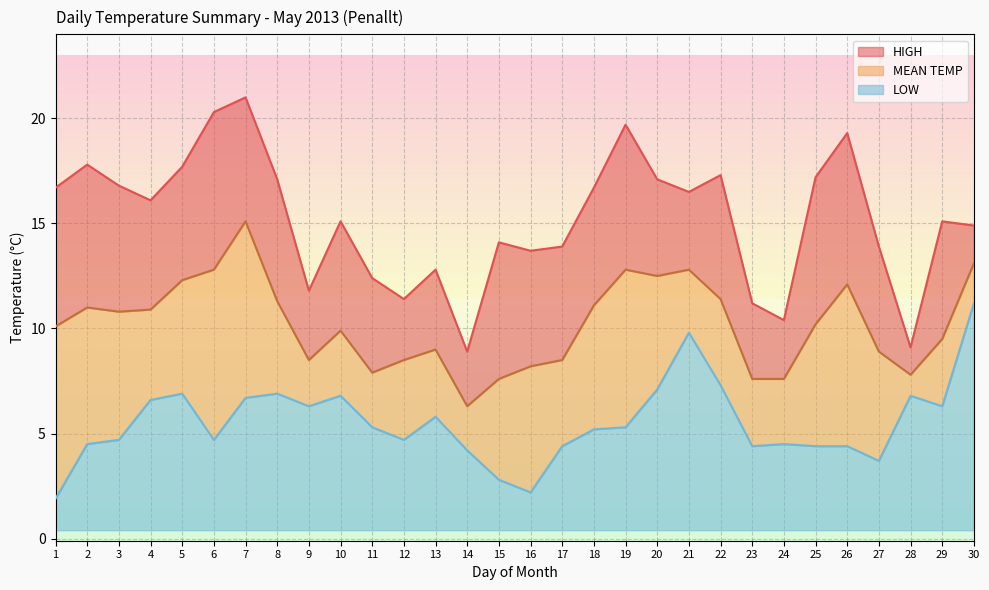

Read the MEAN TEMP value at 28.

7.8